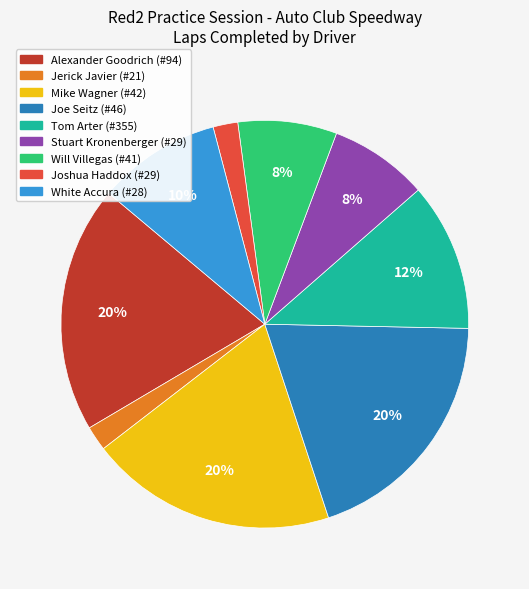

How many slices are in this pie chart?

9